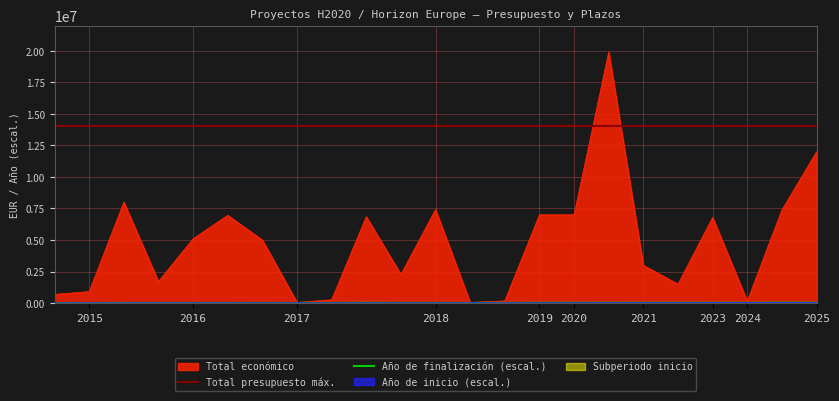

True or false: Año de finalización (escal.) has more than 1 interior local peaks.

True